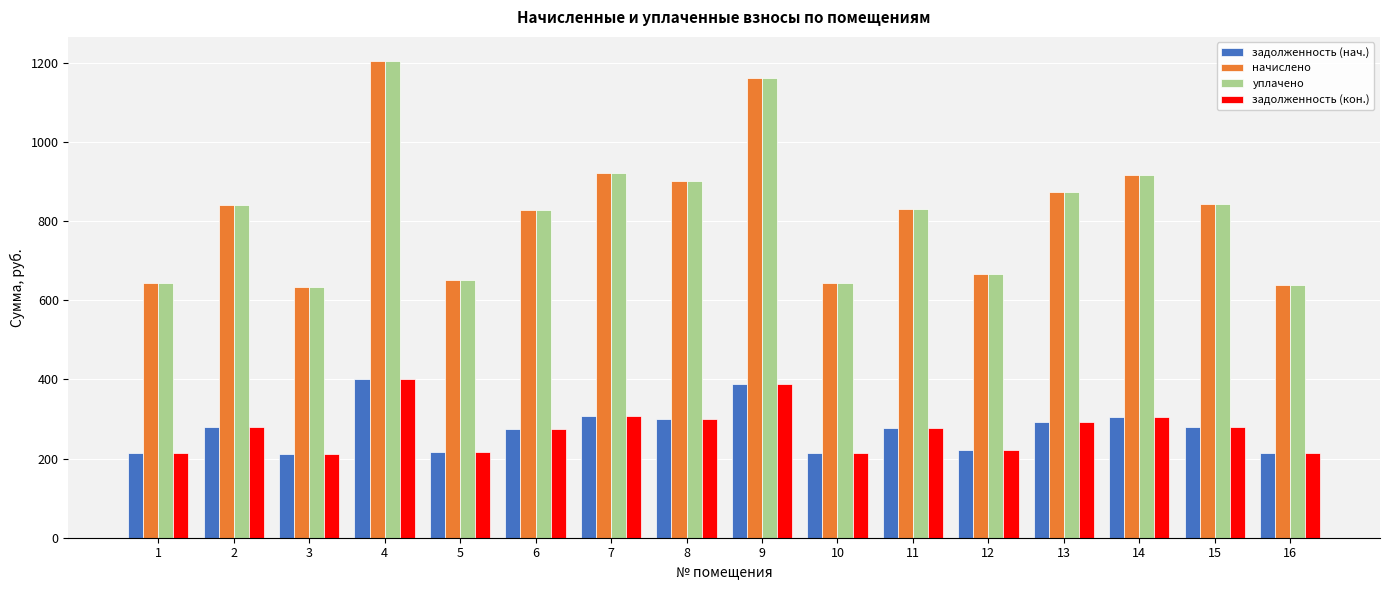

What is the sum of the уплачено values at 3 and 1?

1276.6